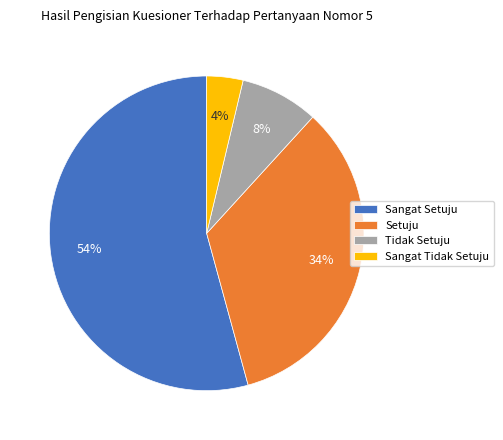

Which has a higher value, Setuju or Tidak Setuju?

Setuju